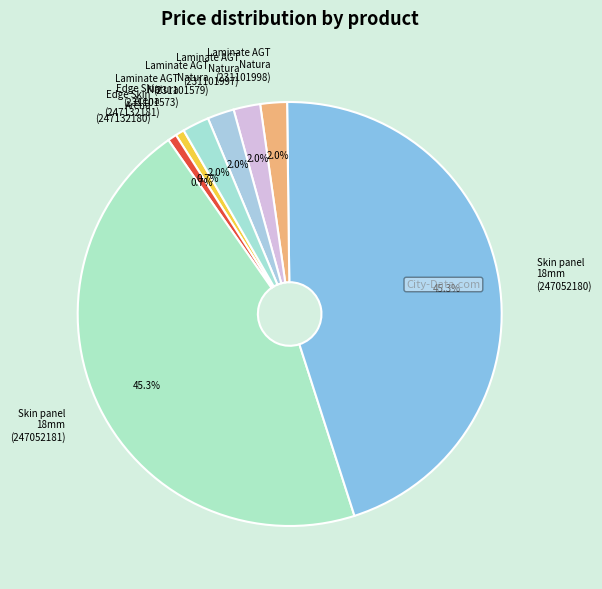

Is there any slice that represents more than half of the pie?

No